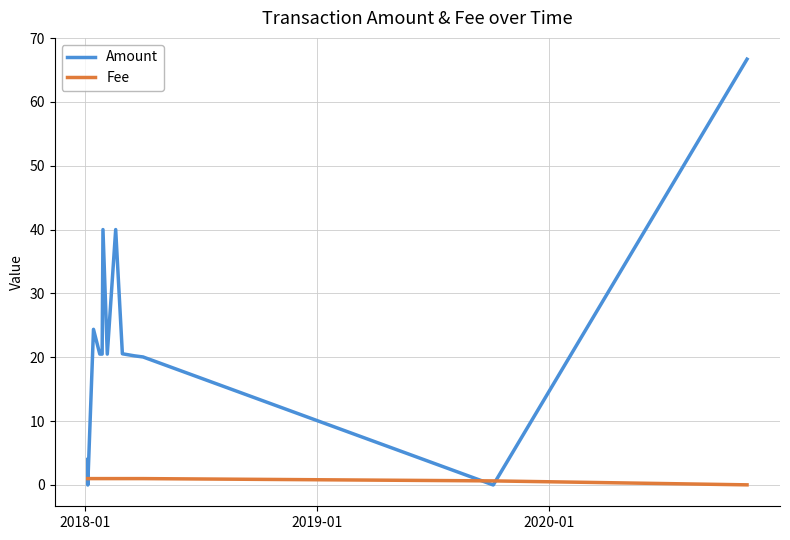

Is it true that Fee equals 0.5 at 2017-01?

False